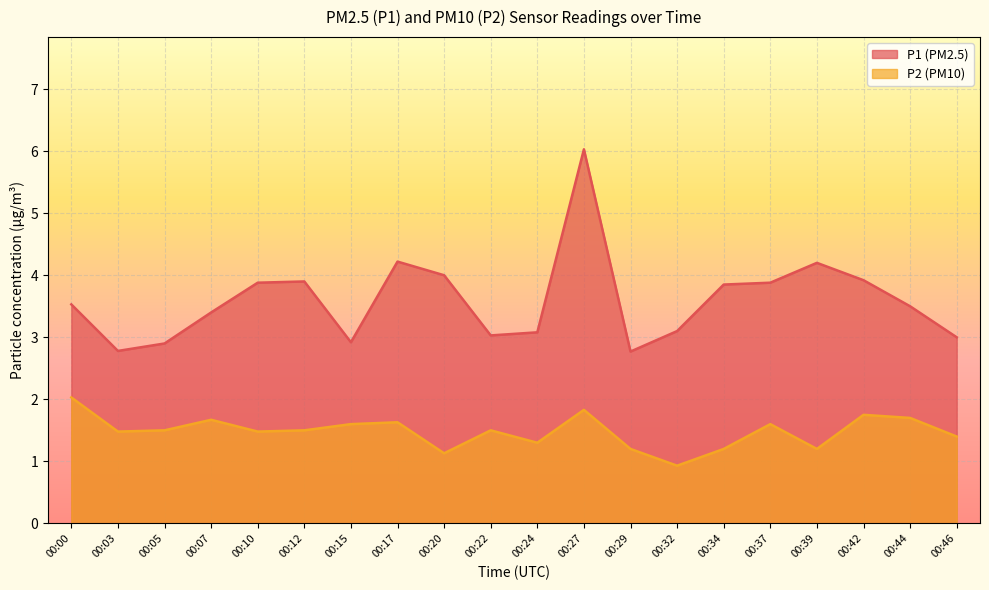

Reading left to right, what are all the values shown in this chart?

P1: 3.5	2.8	2.9	3.4	3.9	3.9	2.9	4.2	4.0	3.0	3.1	6.0	2.8	3.1	3.9	3.9	4.2	3.9	3.5	3.0
P2: 2.0	1.5	1.5	1.7	1.5	1.5	1.6	1.6	1.1	1.5	1.3	1.8	1.2	0.9	1.2	1.6	1.2	1.8	1.7	1.4